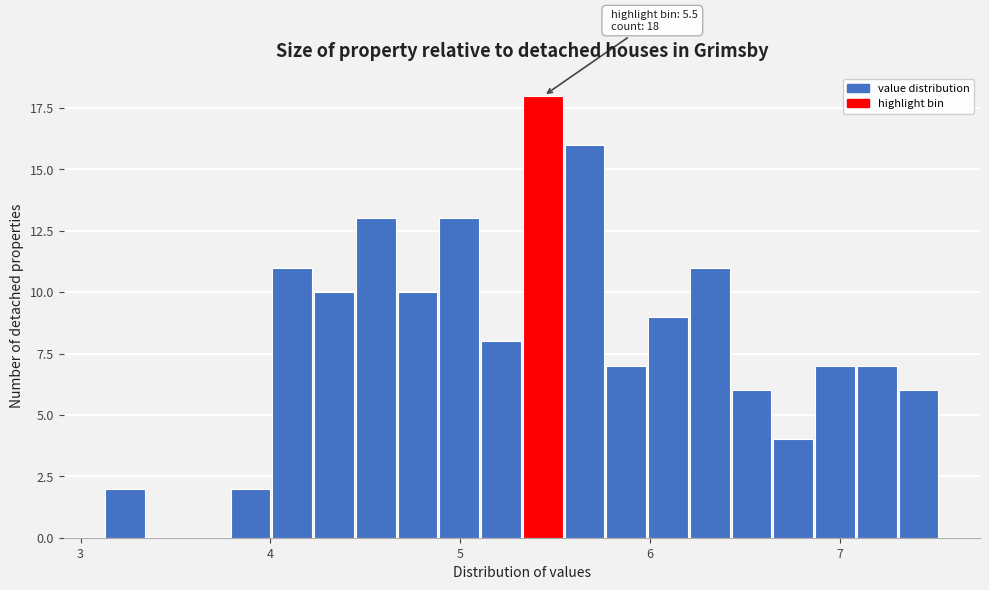

Around what value on the x-axis is the tallest bar? Give the approximate position of its centre, as read against the axis.

5.4